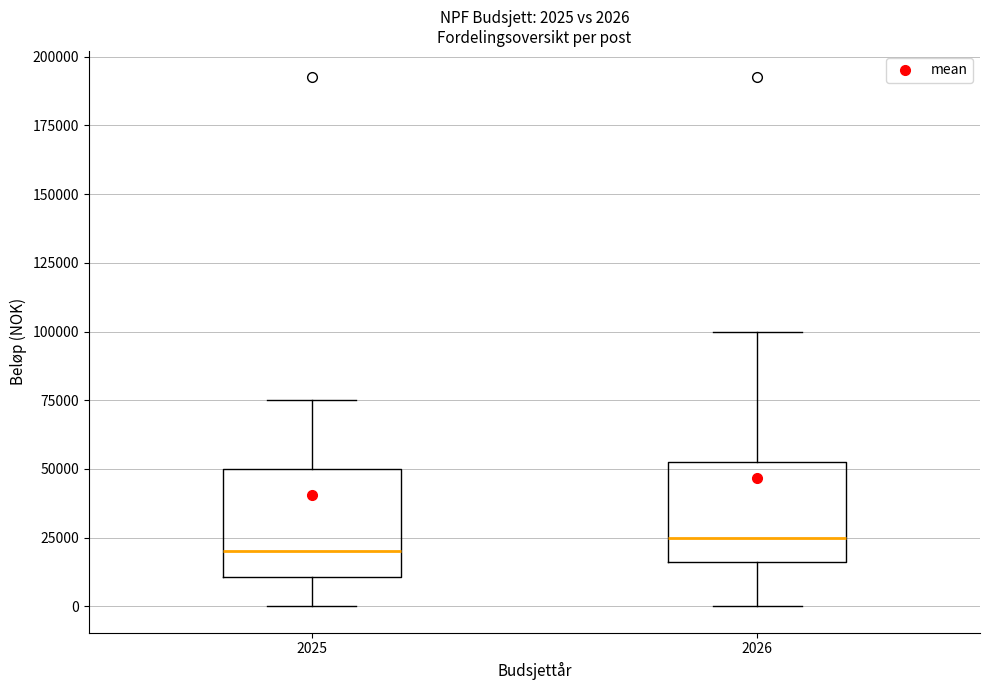

Which box's median line is the lowest?

2025